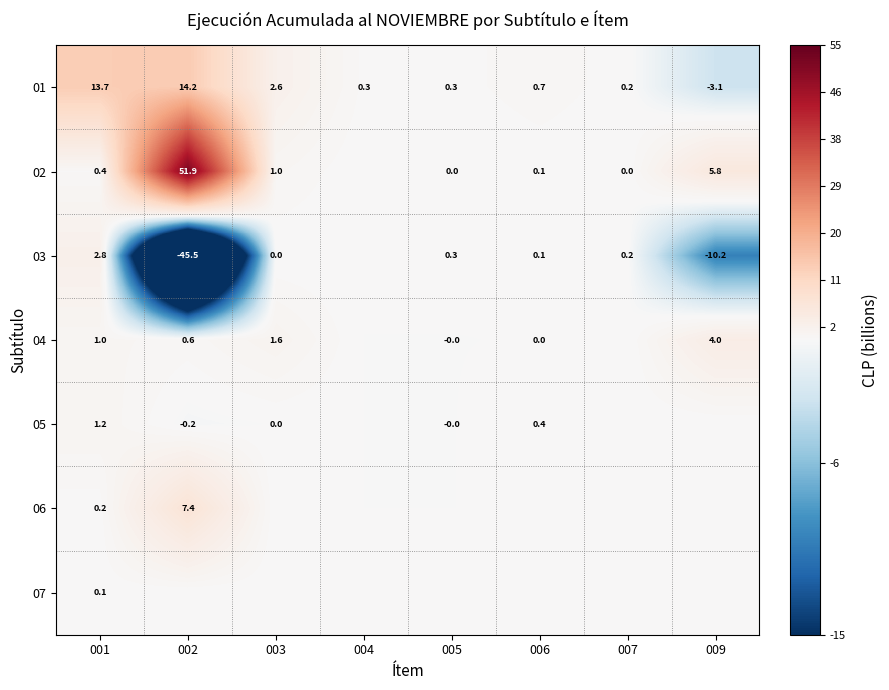

At which label is 01 closest to 5?

003